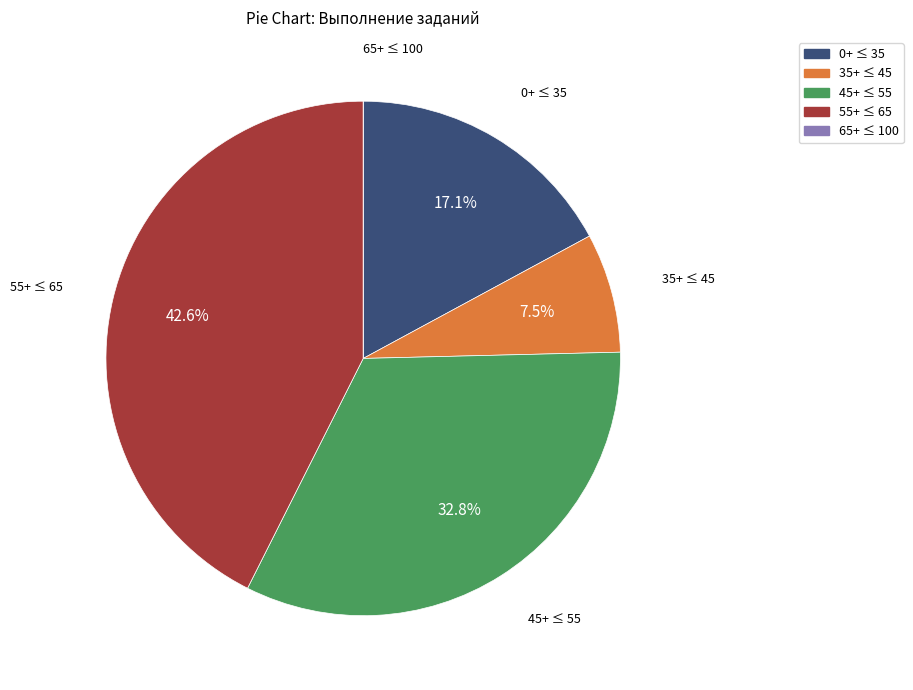

Is there a majority slice in this chart?

No